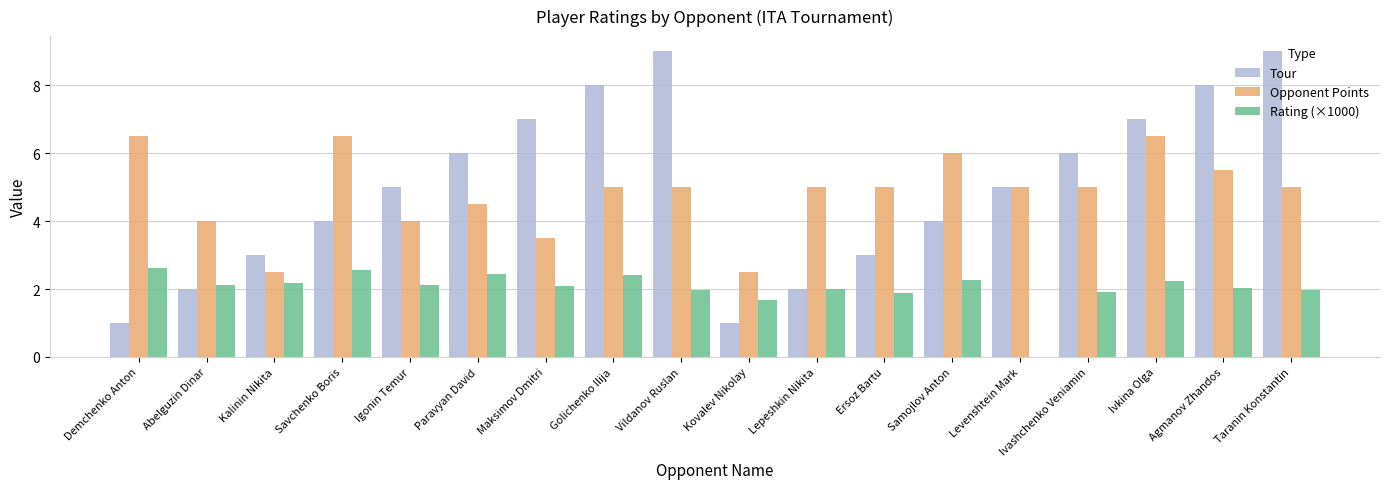

Are the bars horizontal?

No